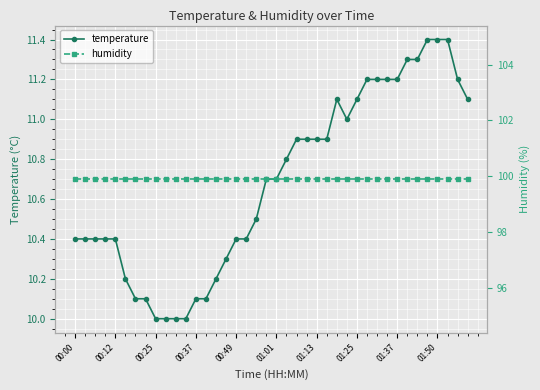

True or false: temperature has more than 0 points higher than both neighbors.

True